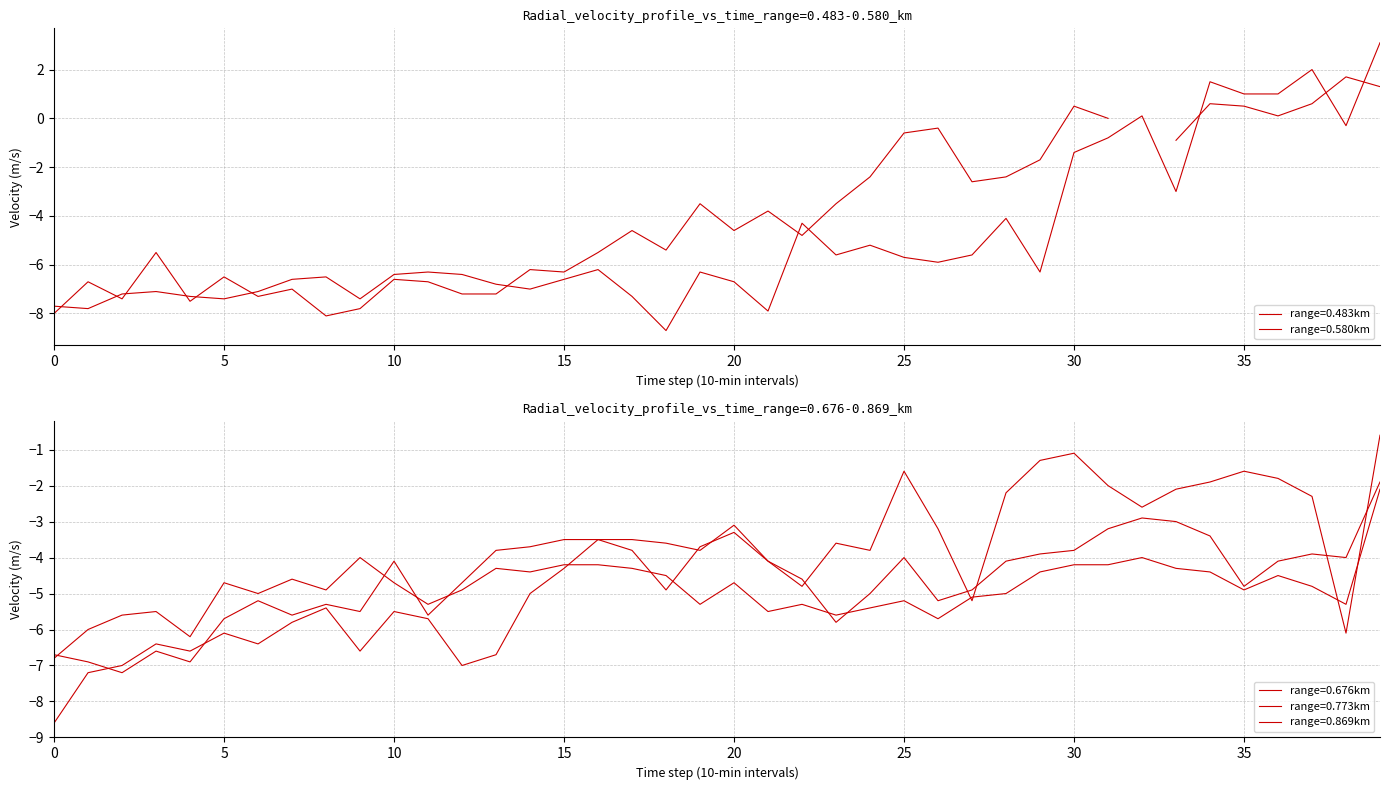

How many values in the 0.676 series exceed -4?

19